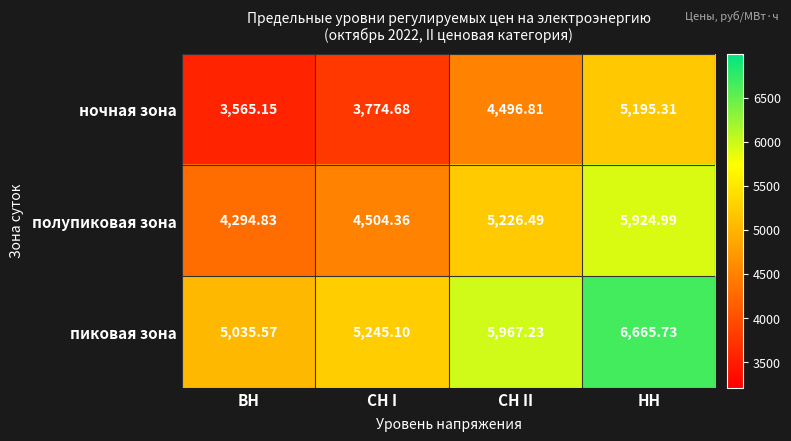

At which label is ночная зона closest to 4380?

СН II